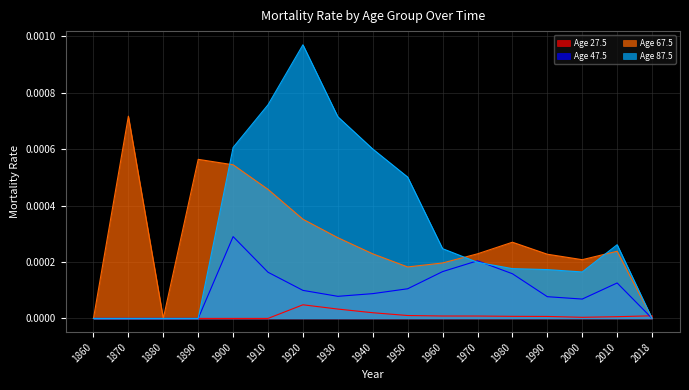

True or false: Age 67.5 and Age 87.5 intersect in this chart.

True